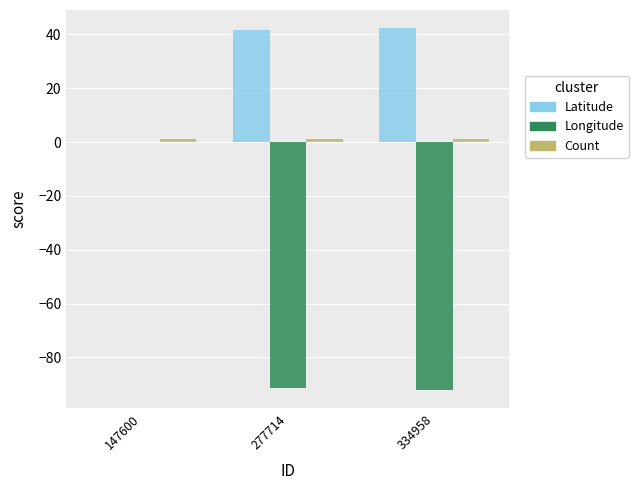

What is the spread (max minus min) of values at 147600?

1.0